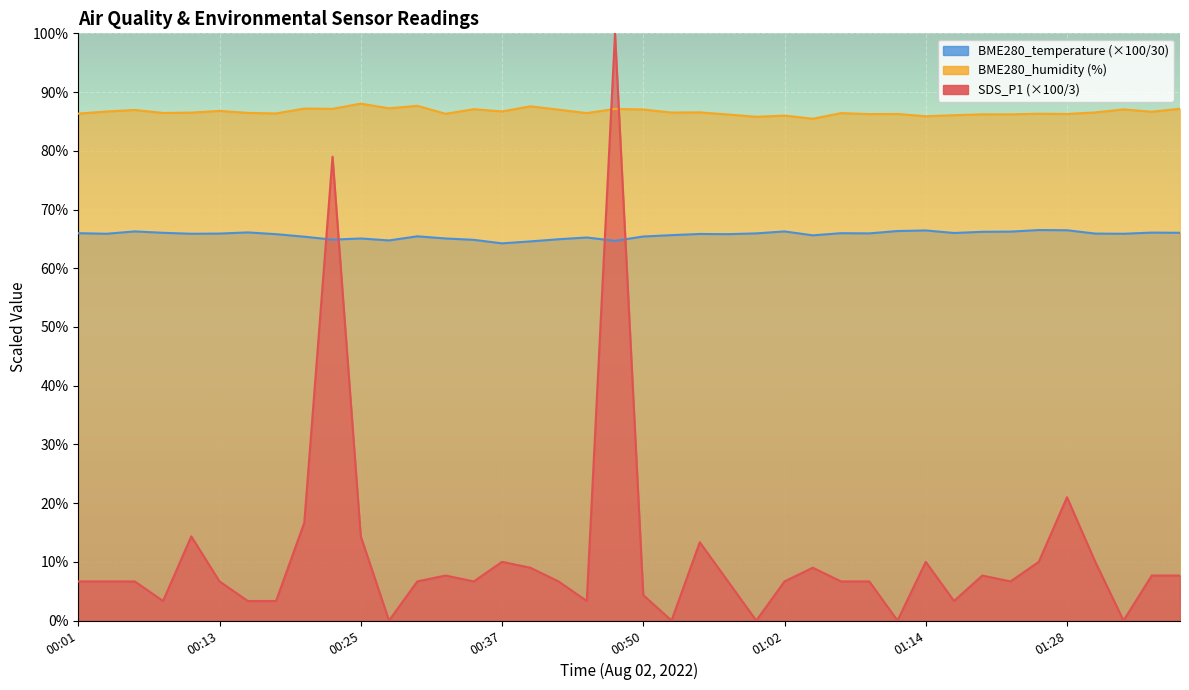

Which series ends up on top after the final intersection of BME280_temperature and SDS_P1?

BME280_temperature